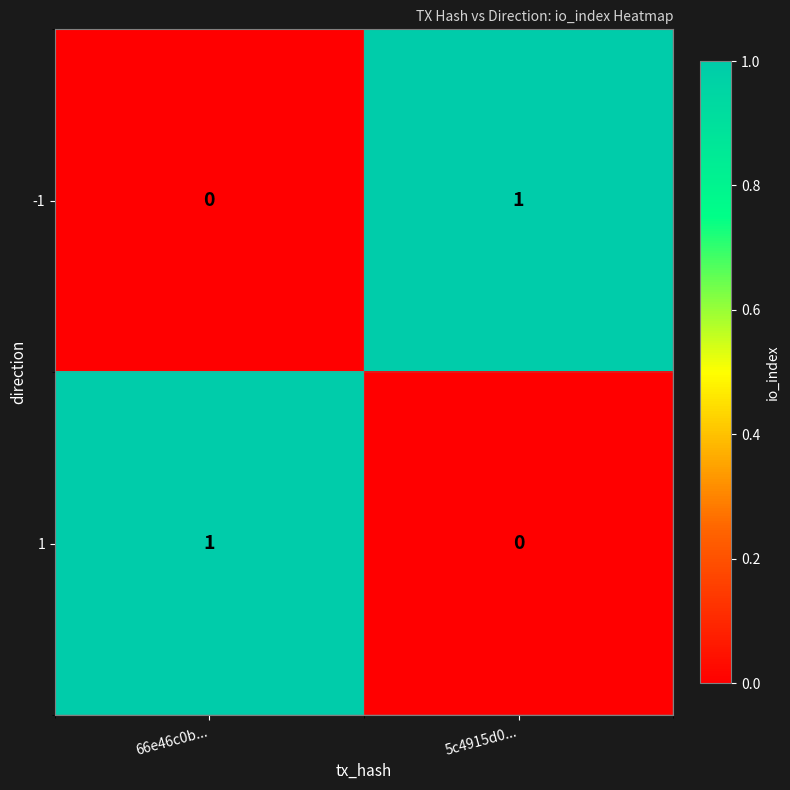

Reading right to left, extract all data points from this chart.

-1: 1	0
1: 0	1